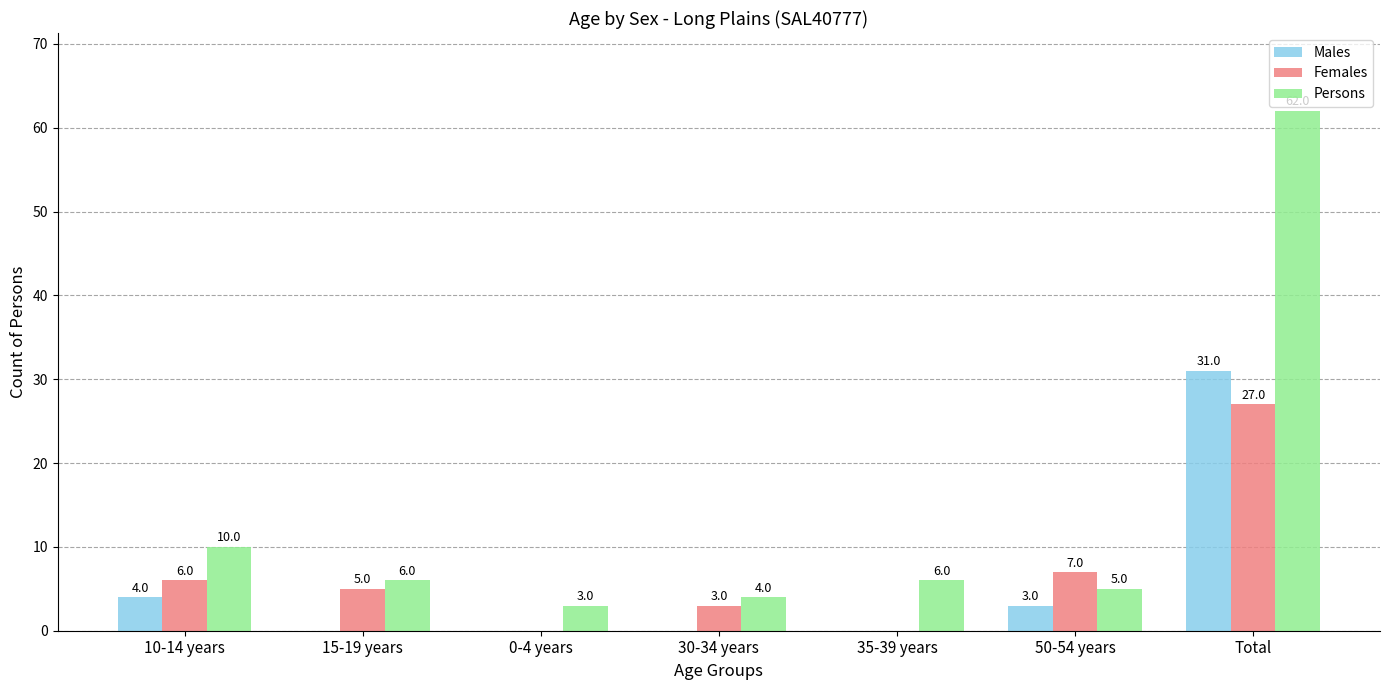

Reading left to right, list all the values displayed in this chart.

Males: 10-14 years=4	15-19 years=0	0-4 years=0	30-34 years=0	35-39 years=0	50-54 years=3	Total=31
Females: 10-14 years=6	15-19 years=5	0-4 years=0	30-34 years=3	35-39 years=0	50-54 years=7	Total=27
Persons: 10-14 years=10	15-19 years=6	0-4 years=3	30-34 years=4	35-39 years=6	50-54 years=5	Total=62